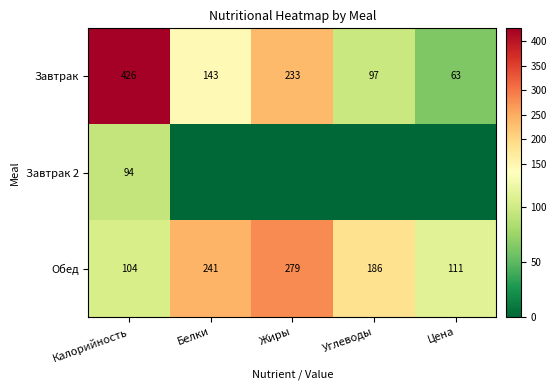

Is the value of Обед at Жиры greater than the value of Завтрак at Жиры?

Yes